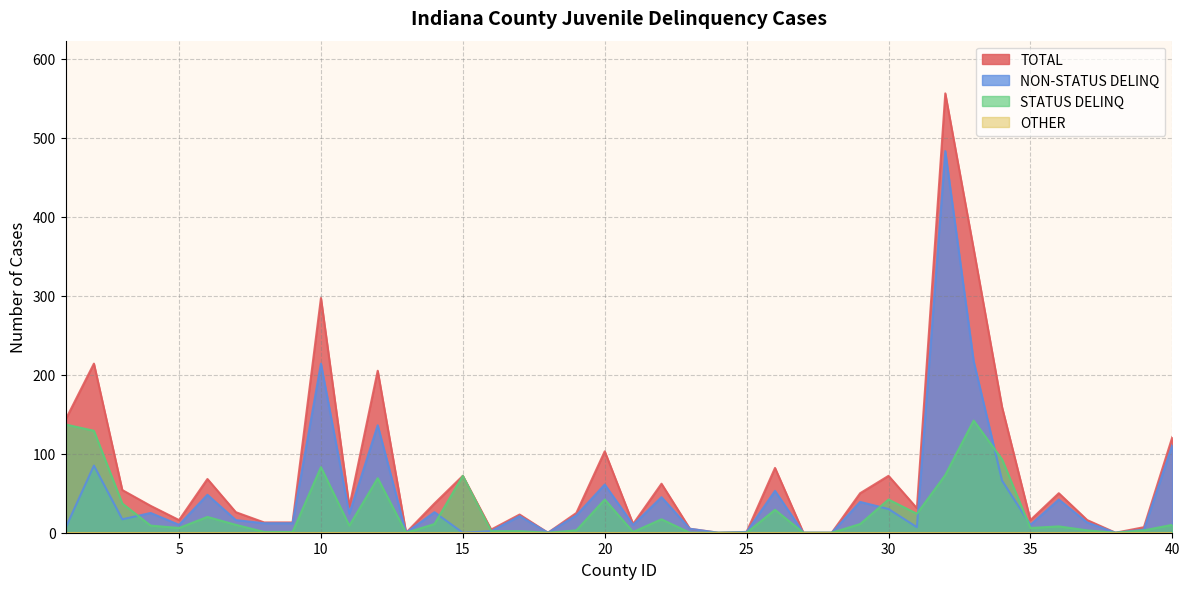

True or false: NON-STATUS DELINQ has more than 1 points higher than both neighbors.

True